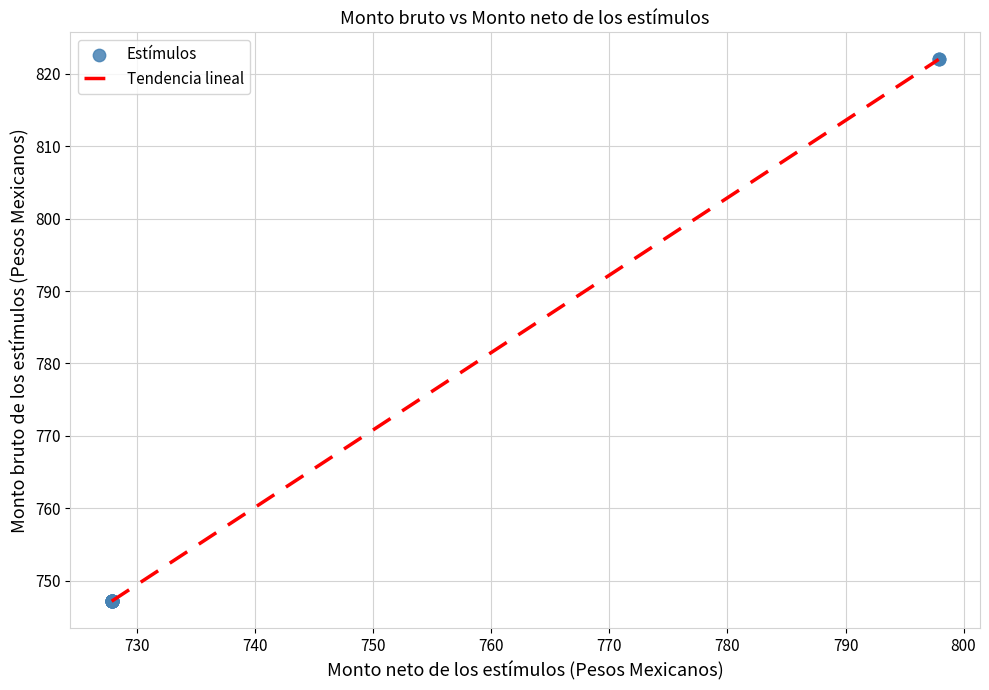

What is the minimum value shown in the chart?

747.2